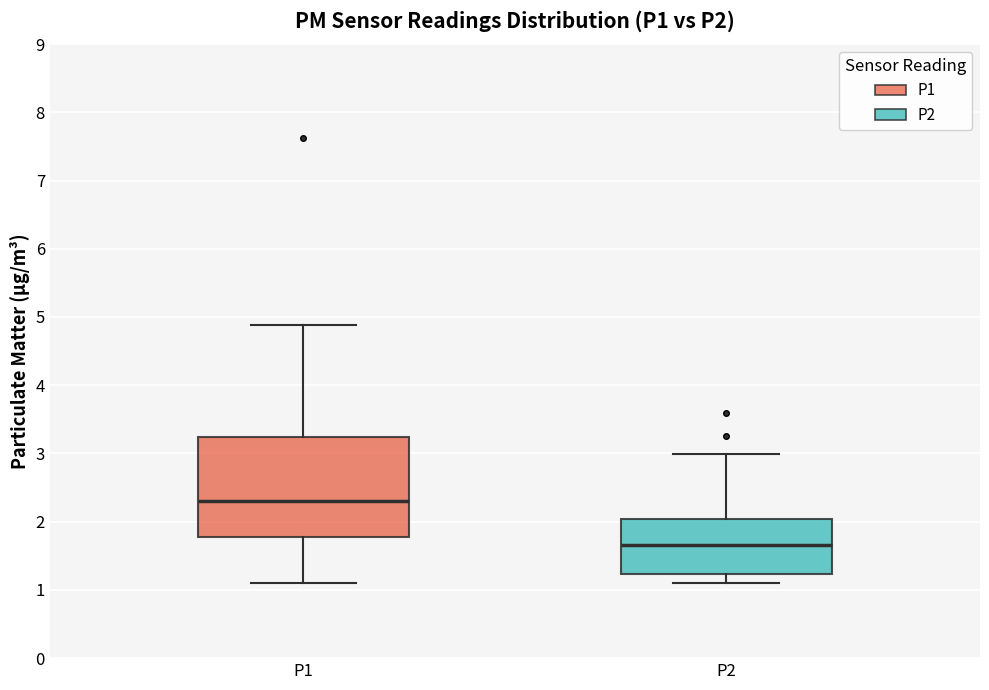

Where does the lower whisker of the box for P2 end on the y-axis? The values are not printed on the chart, so give them approximately, as read against the axis.

1.1